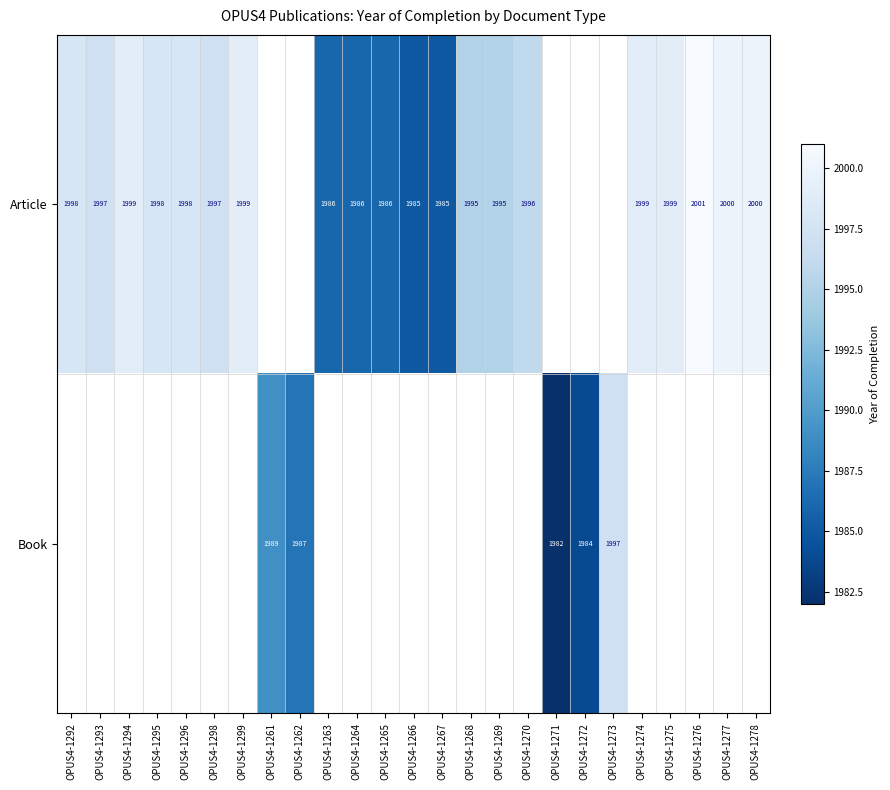

Is it true that Article equals 3396.3 at OPUS4-1264?

False